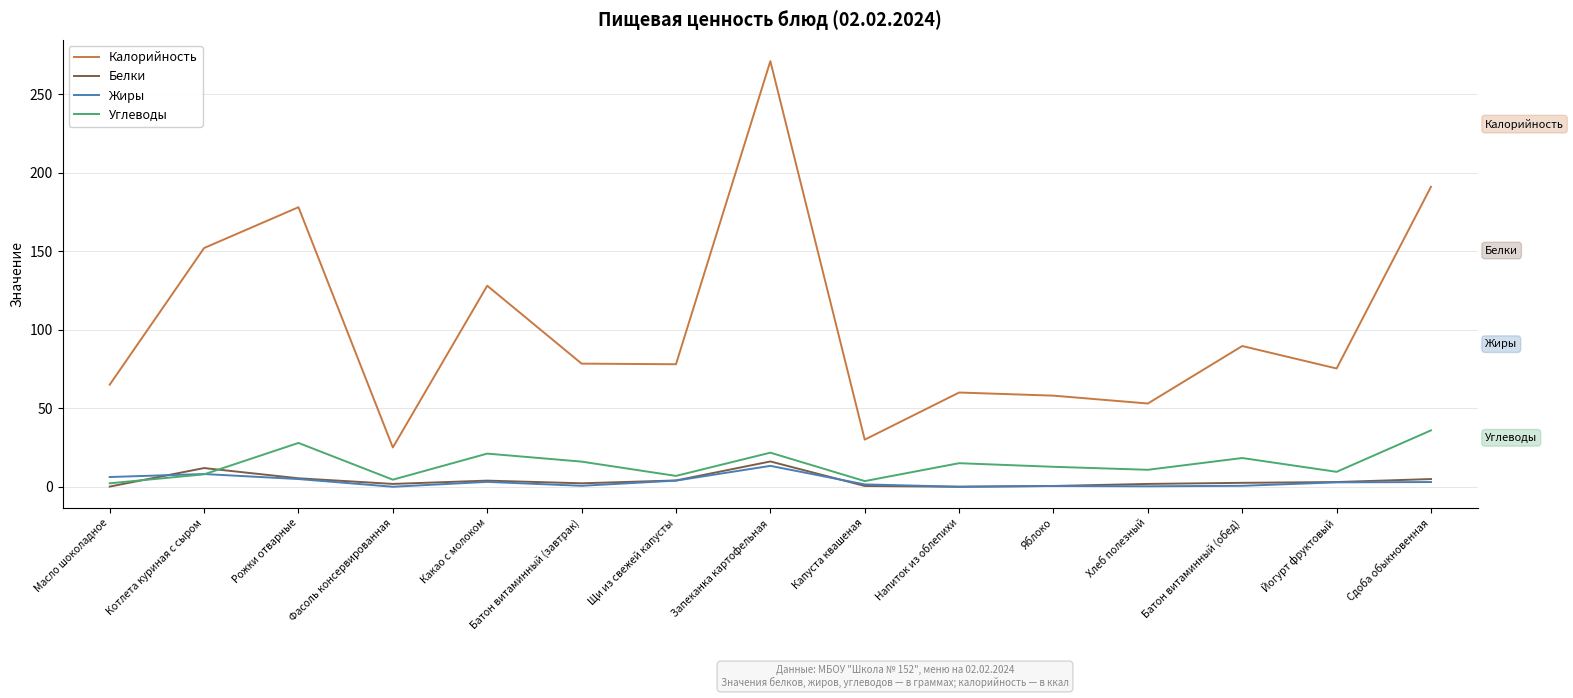

The value of Углеводы at Какао с молоком is 21.1. True or false?

True